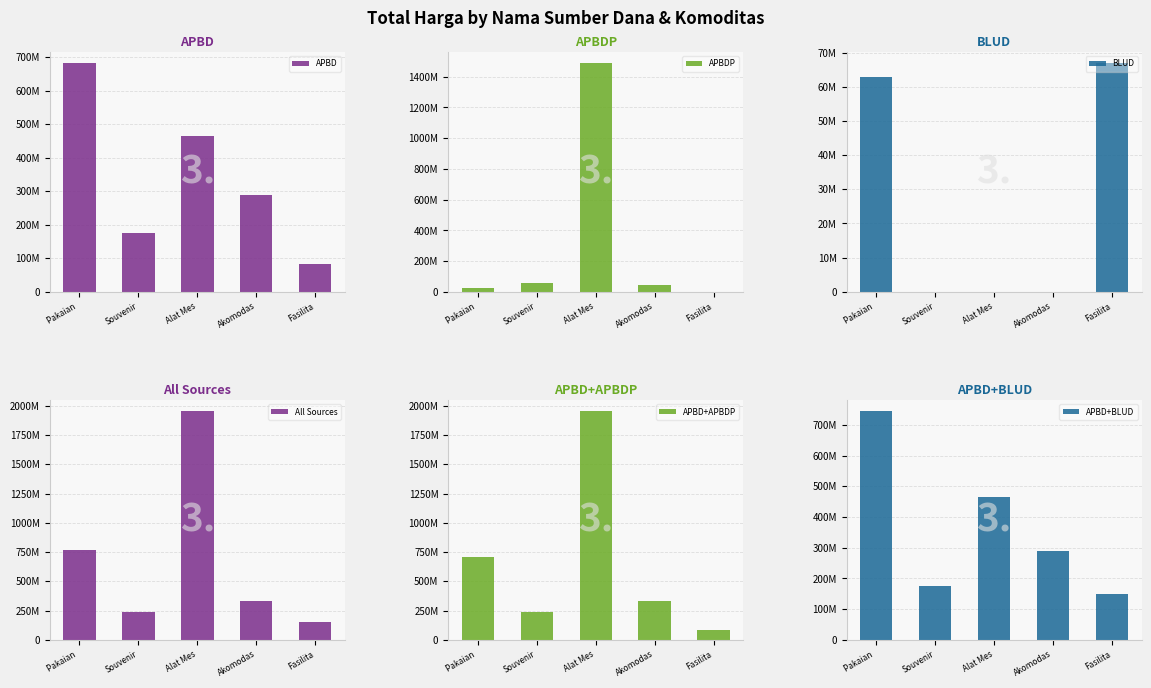

How many data points in APBD+BLUD are above 288720000?

2